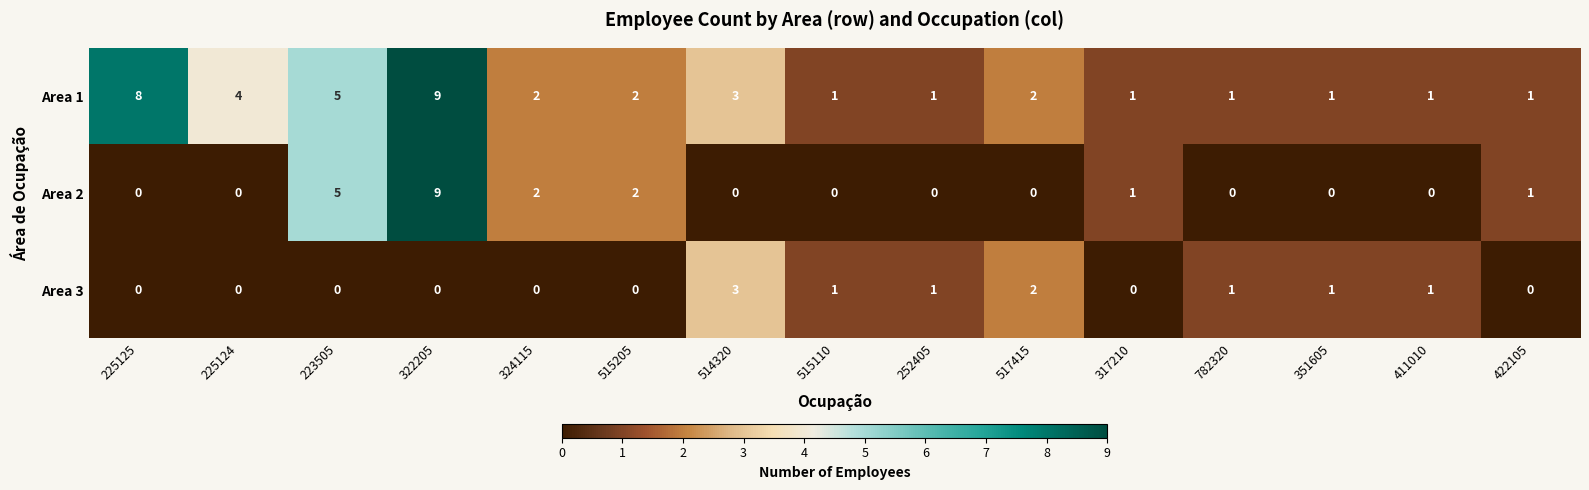

True or false: Area 3 has a value of 1 at 225124.

False